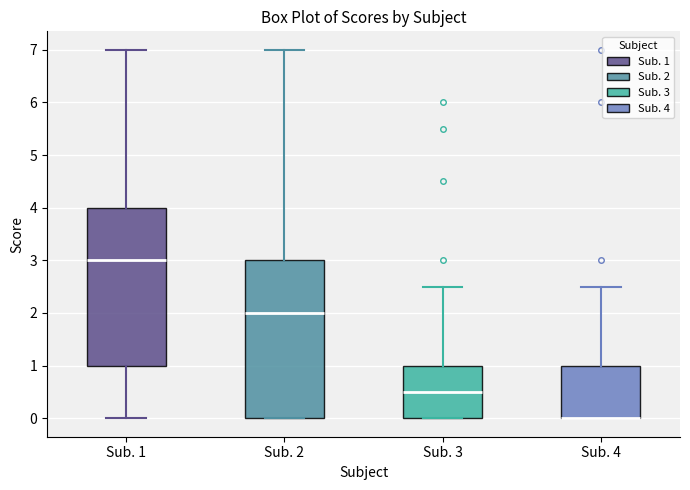

Where is the upper edge of the box for Sub. 4 on the y-axis? The values are not printed on the chart, so give them approximately, as read against the axis.

1.0